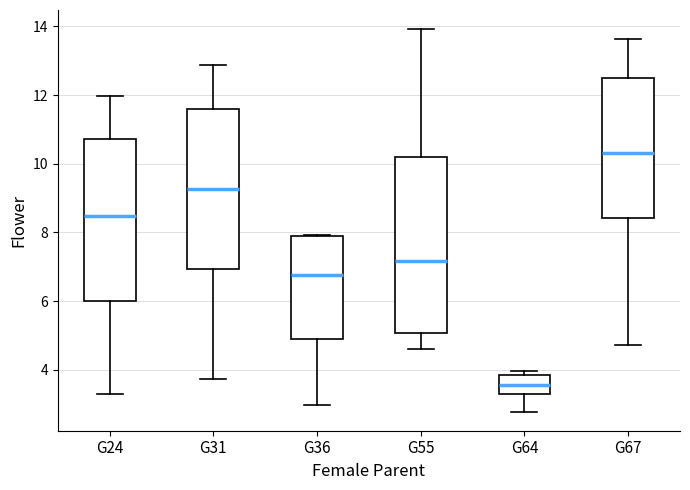

Which box's median line is the lowest?

G64